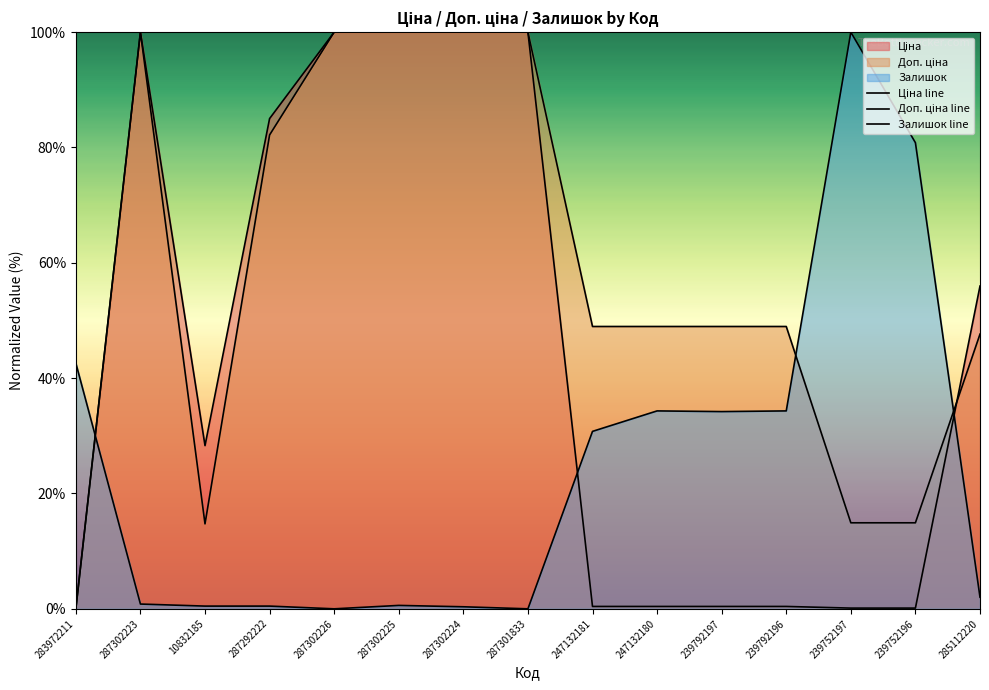

What is the value of the Доп. ціна line point at the 14th from the left?

14.9